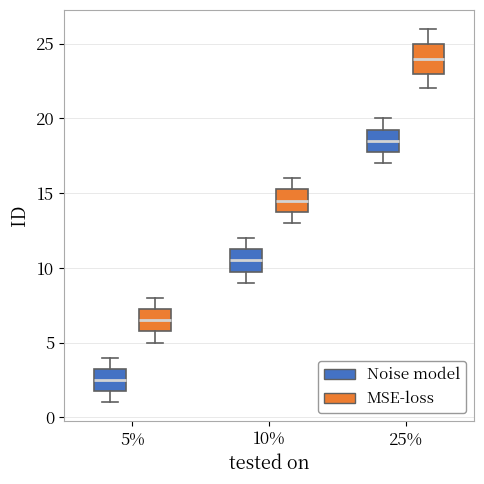

Reading left to right, transcribe this box plot: for each box, give where its median line is, the range the box spans, and where its two whiskers end, as read against the y-axis. The values are not printed on the chart, so give them approximately, as read against the axis.

5% (Noise model): median 2.5, box 2.0 to 3.5, whiskers 1.0 to 4.0
5% (MSE-loss): median 6.5, box 6.0 to 7.5, whiskers 5.0 to 8.0
10% (Noise model): median 10.5, box 10.0 to 11.5, whiskers 9.0 to 12.0
10% (MSE-loss): median 14.5, box 14.0 to 15.5, whiskers 13.0 to 16.0
25% (Noise model): median 18.5, box 18.0 to 19.5, whiskers 17.0 to 20.0
25% (MSE-loss): median 24.0, box 23.0 to 25.0, whiskers 22.0 to 26.0